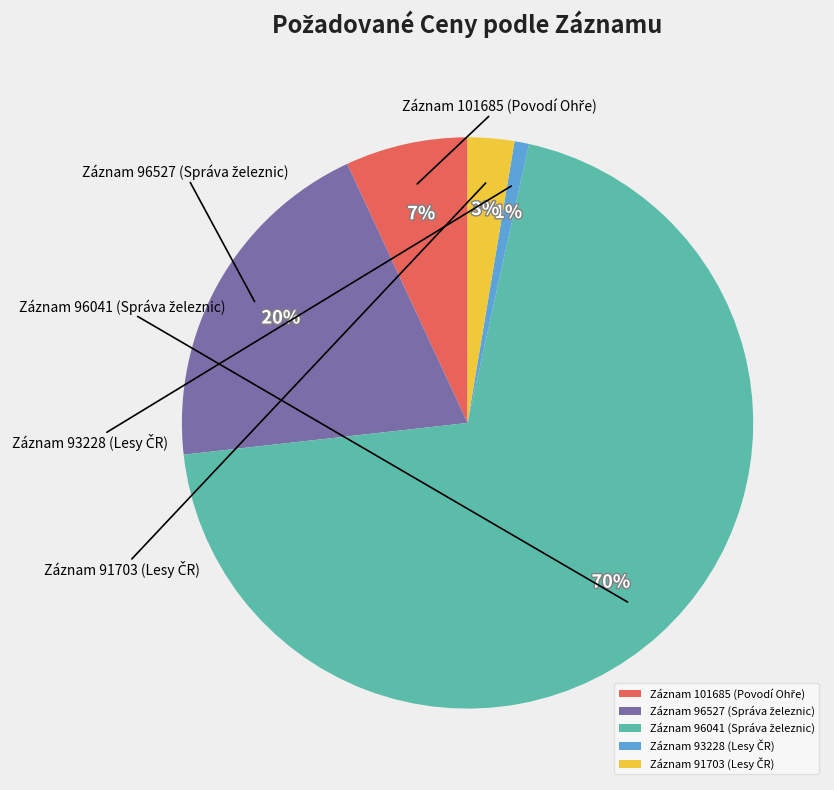

To the nearest percent, what is the average slice percentage?

20%